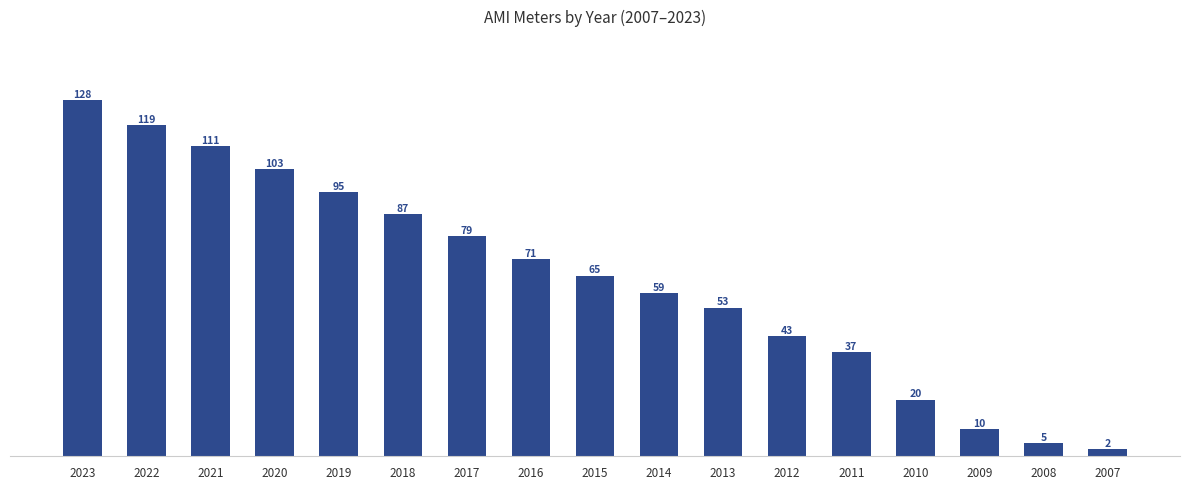

List the labels in order of value, smallest first.

2007, 2008, 2009, 2010, 2011, 2012, 2013, 2014, 2015, 2016, 2017, 2018, 2019, 2020, 2021, 2022, 2023